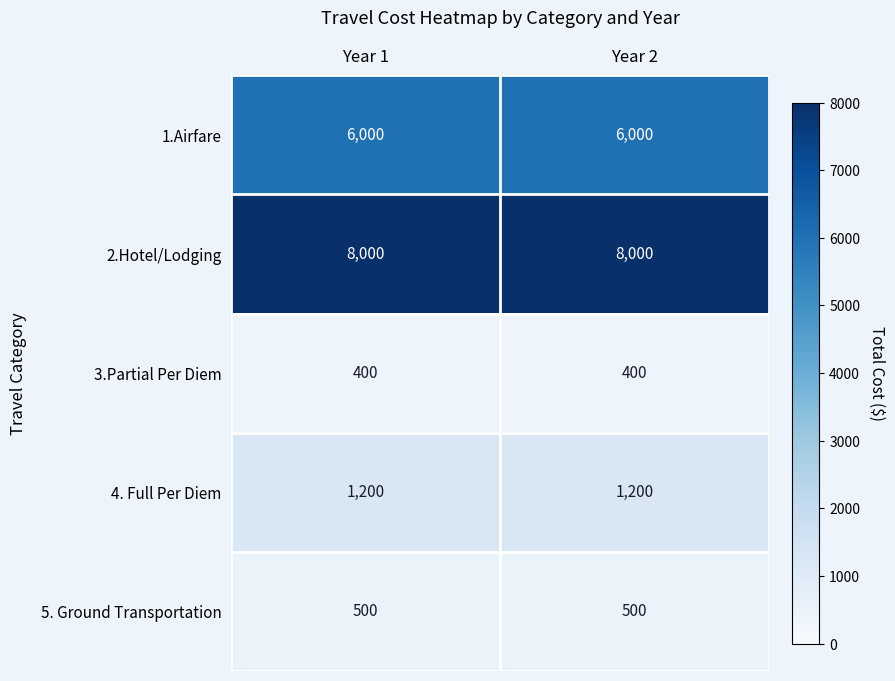

Reading left to right, list all the values displayed in this chart.

1.Airfare: 6000	6000
2.Hotel/Lodging: 8000	8000
3.Partial Per Diem: 400	400
4. Full Per Diem: 1200	1200
5. Ground Transportation: 500	500